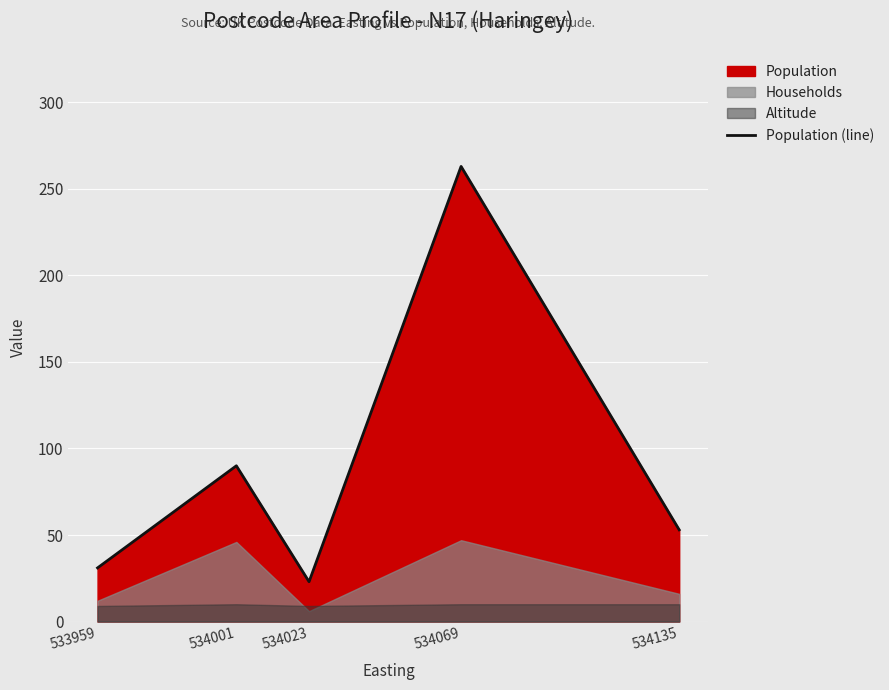

List the labels in order of value, largest first.

534069, 534001, 534135, 533959, 534023